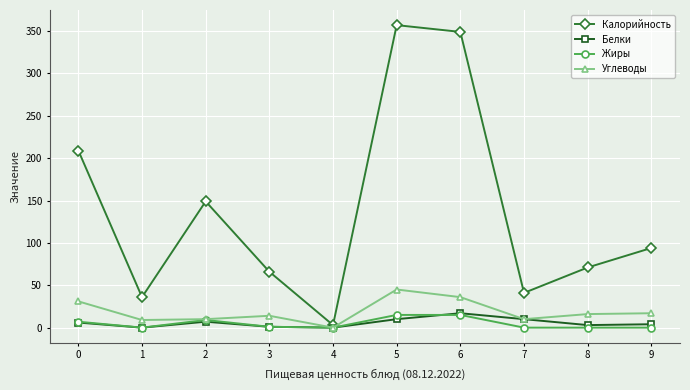

True or false: Калорийность has a value of 642 at 5.

False